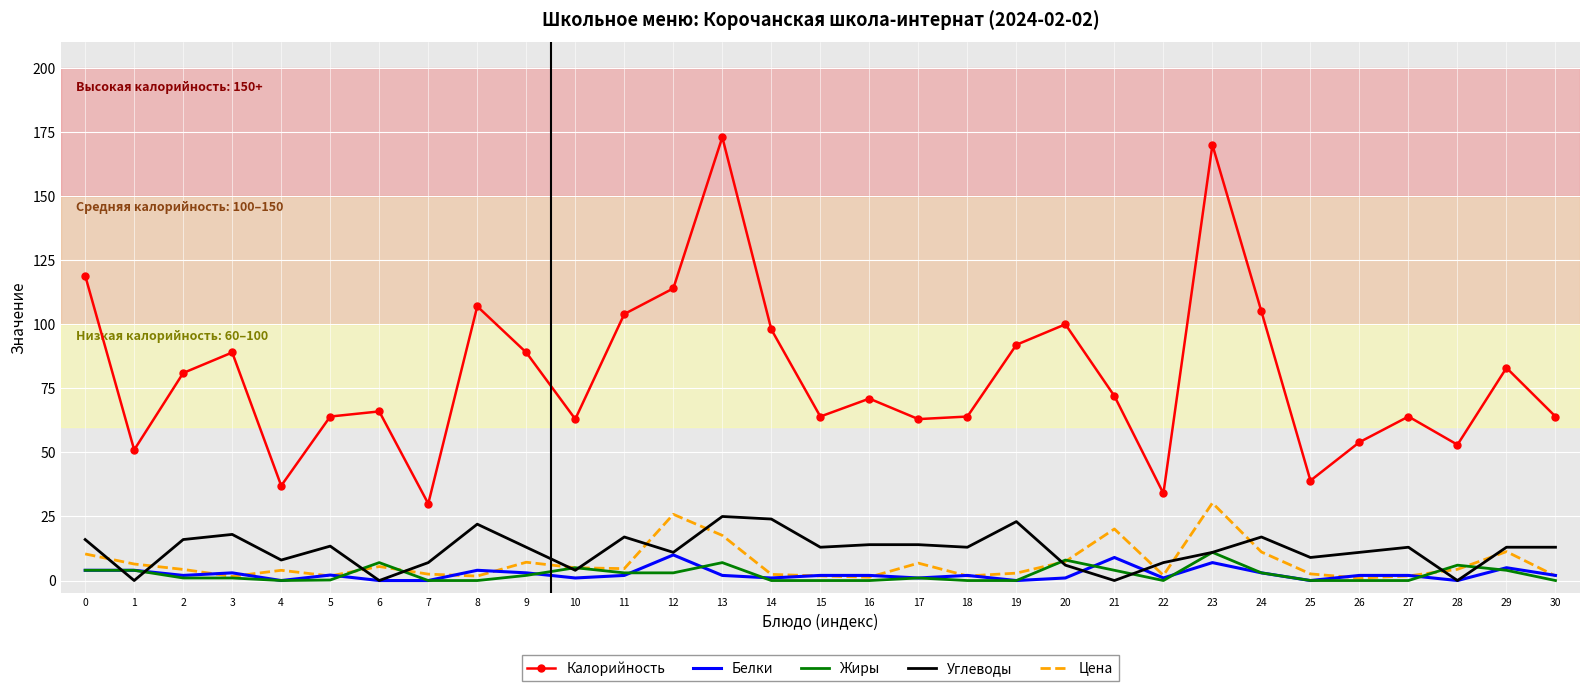

The Углеводы series shows 2.2 at 25. True or false?

False